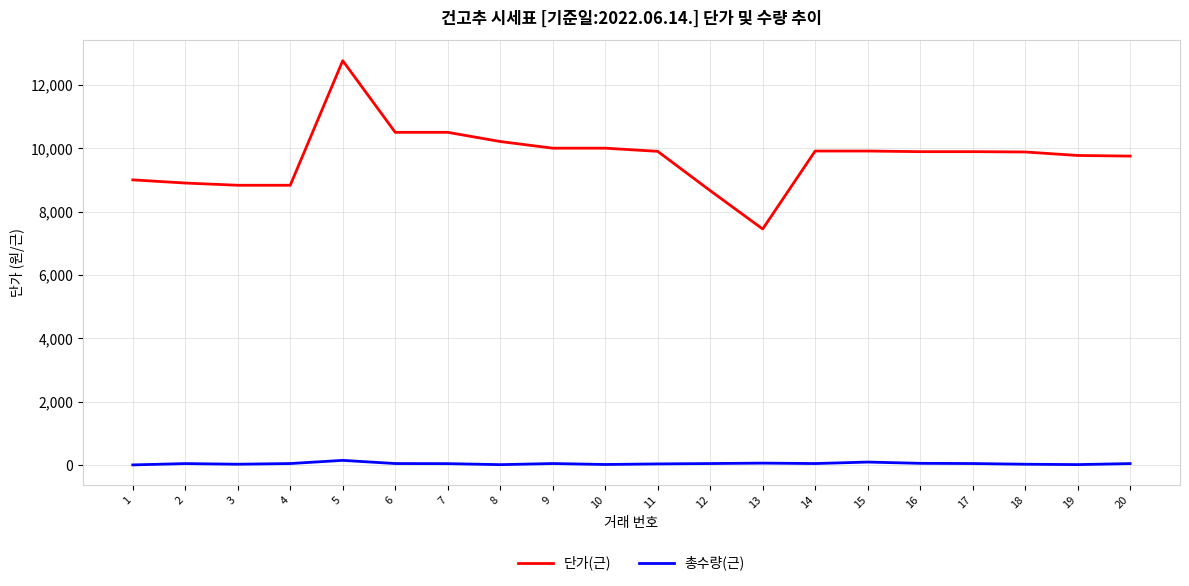

What is the difference between the maximum and minimum values in the 단가(근) series?

5310.0